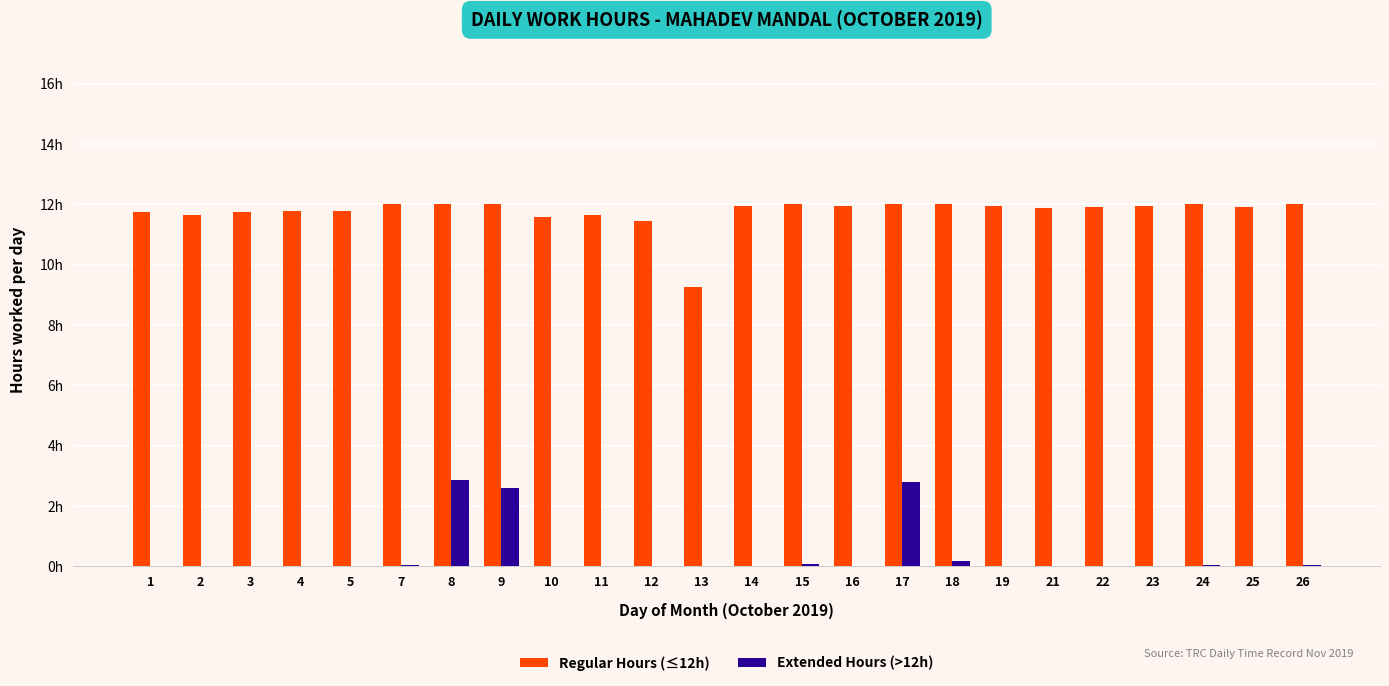

Reading left to right, list all the values displayed in this chart.

Regular Hours (≤12h): 11.8	11.7	11.8	11.8	11.8	12.0	12.0	12.0	11.6	11.6	11.4	9.3	11.9	12.0	12.0	12.0	12.0	11.9	11.9	11.9	11.9	12.0	11.9	12.0
Extended Hours (>12h): 0.0	0.0	0.0	0.0	0.0	0.1	2.9	2.6	0.0	0.0	0.0	0.0	0.0	0.1	0.0	2.8	0.2	0.0	0.0	0.0	0.0	0.0	0.0	0.1